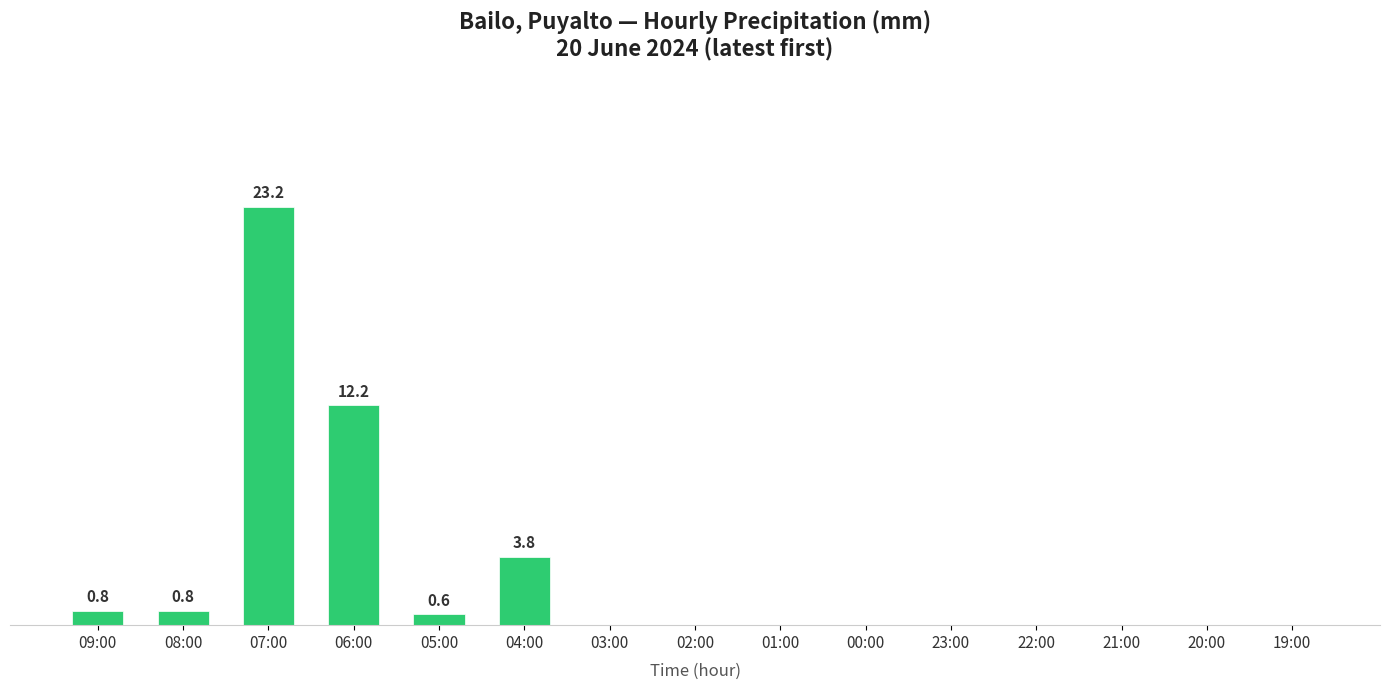

Reading right to left, list all the values displayed in this chart.

19:00=0.0	20:00=0.0	21:00=0.0	22:00=0.0	23:00=0.0	00:00=0.0	01:00=0.0	02:00=0.0	03:00=0.0	04:00=3.8	05:00=0.6	06:00=12.2	07:00=23.2	08:00=0.8	09:00=0.8